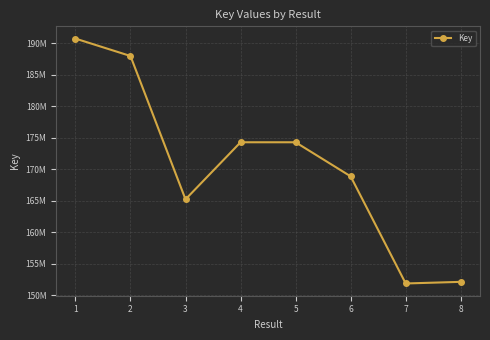

What is the difference between the values at 5 and 2?

13683595